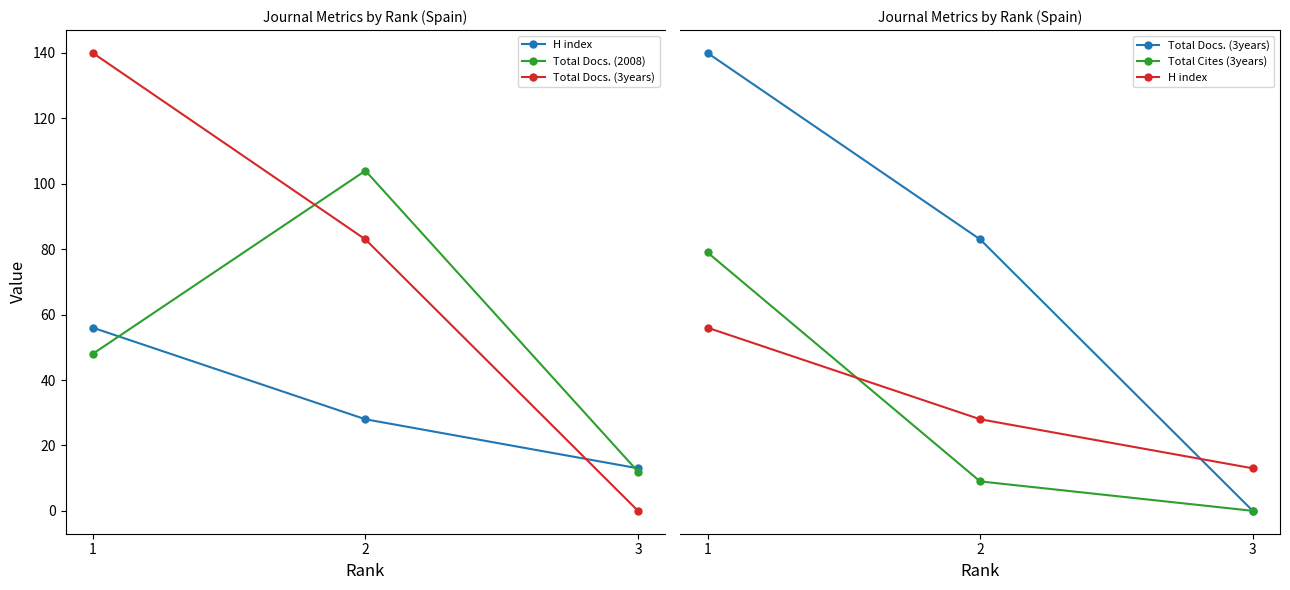

Is the value of Total Cites (3years) at 3 greater than the value of H index at 1?

No